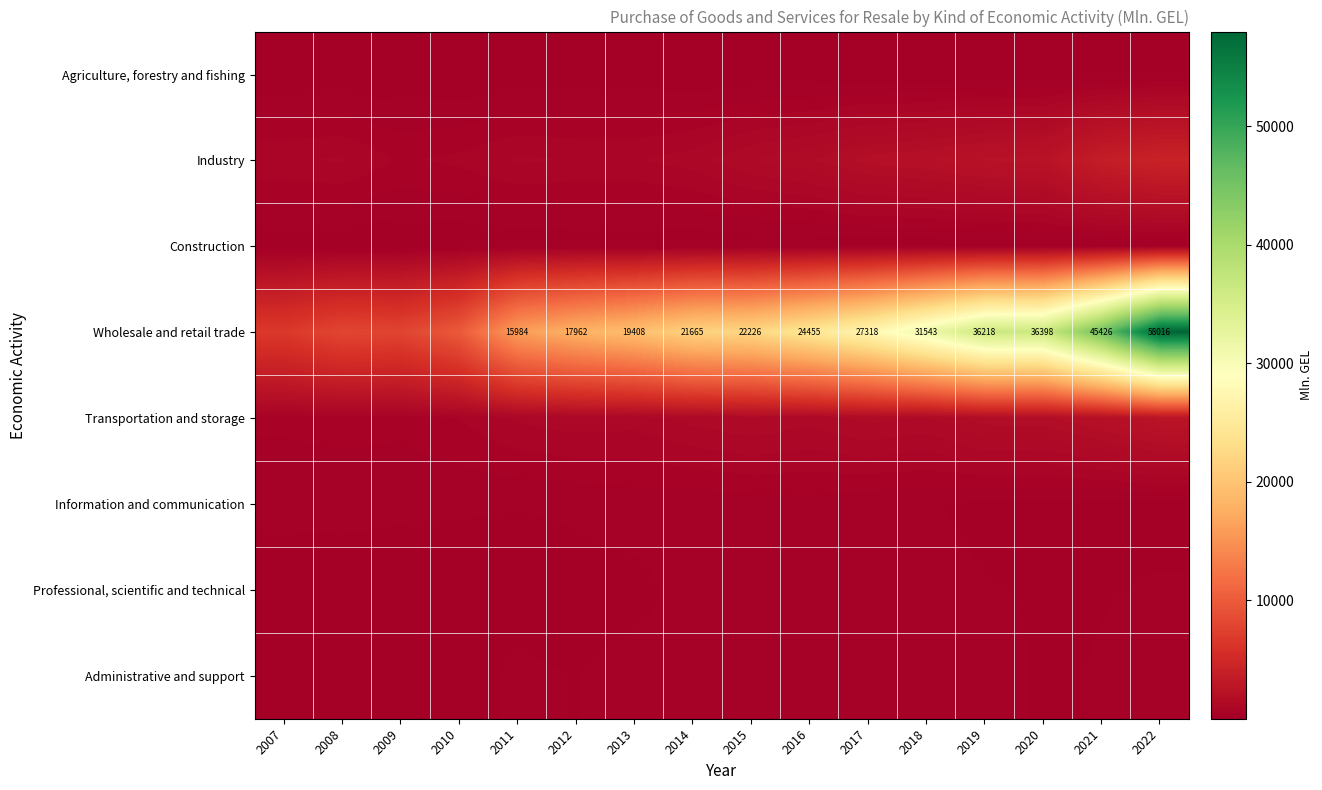

How many categories are shown in the chart?

16